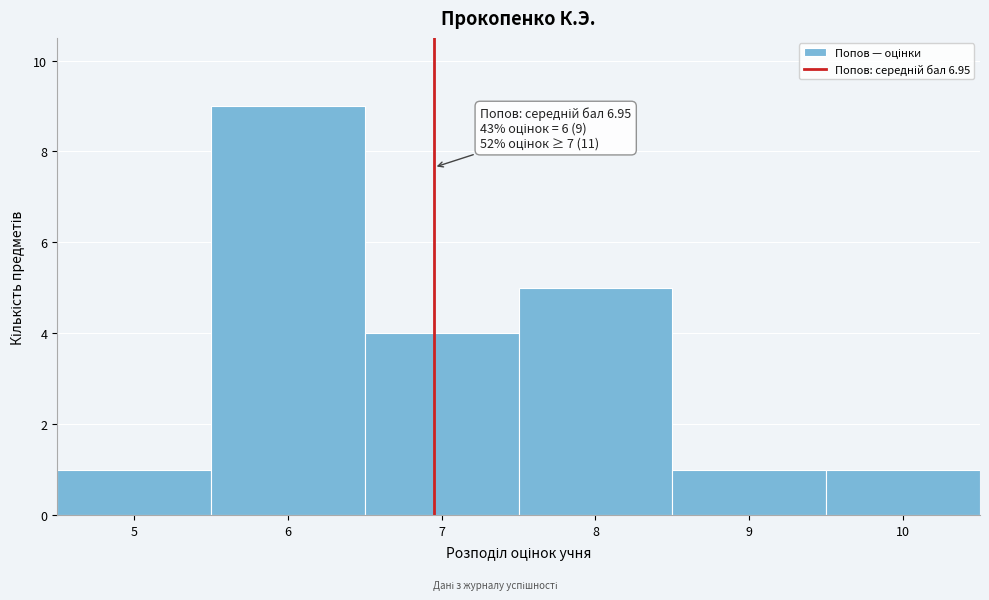

Which range on the x-axis has the tallest bar?

5.5 to 6.5